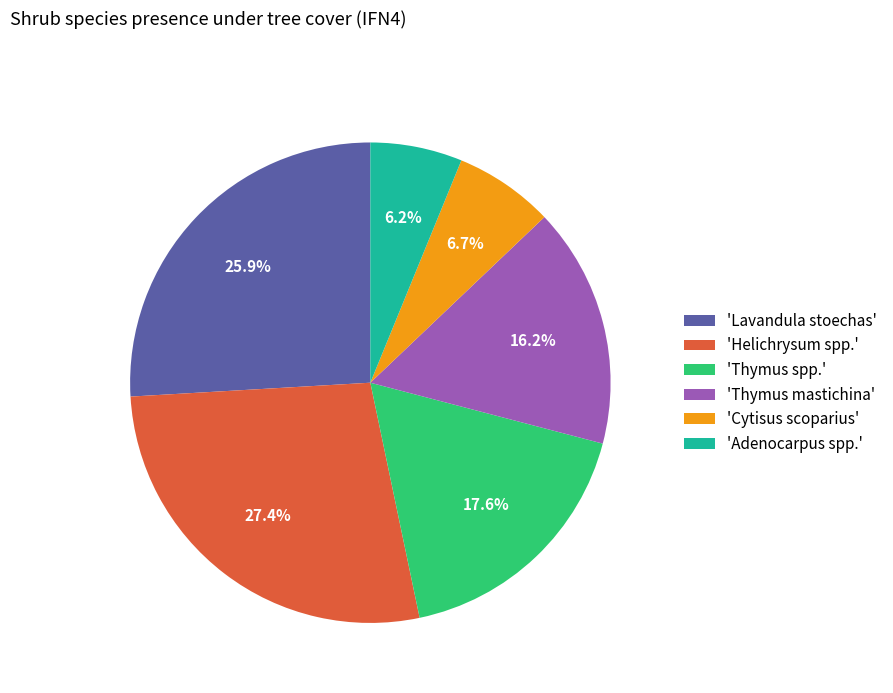

Does 'Helichrysum spp.' account for over 50% of the chart?

No